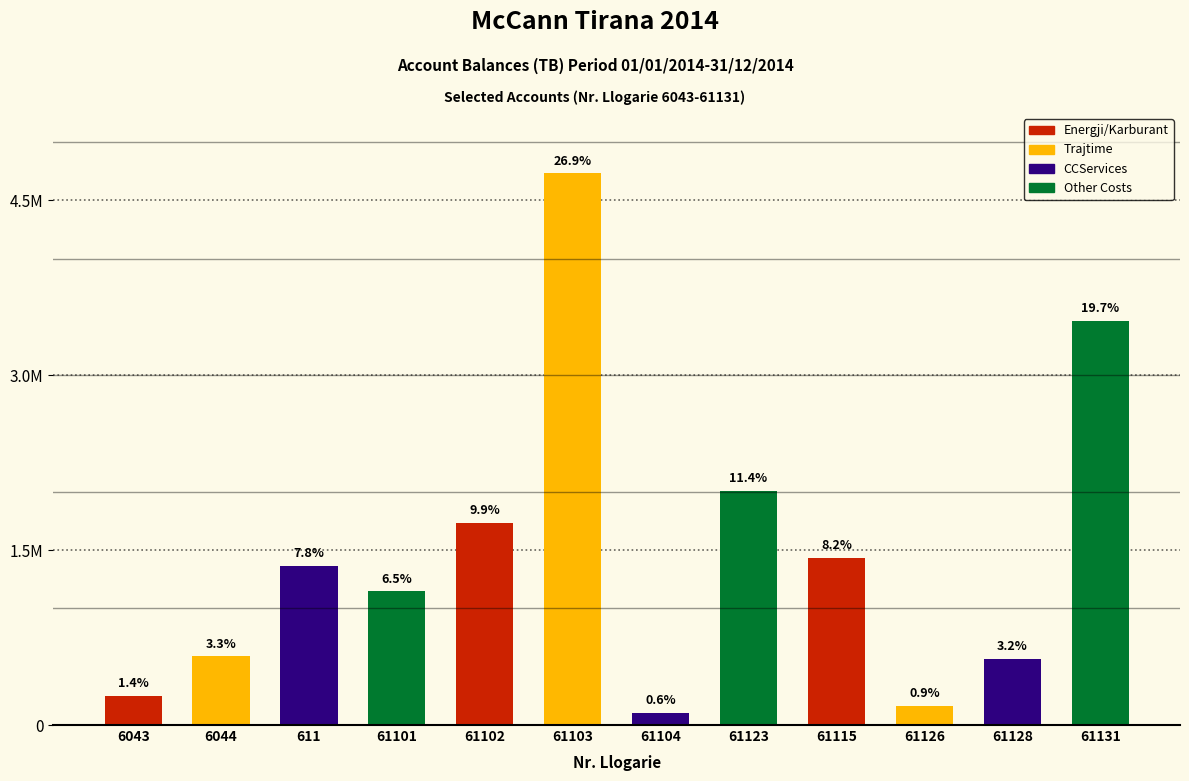

What is the label of the 5th bar from the left?

61102